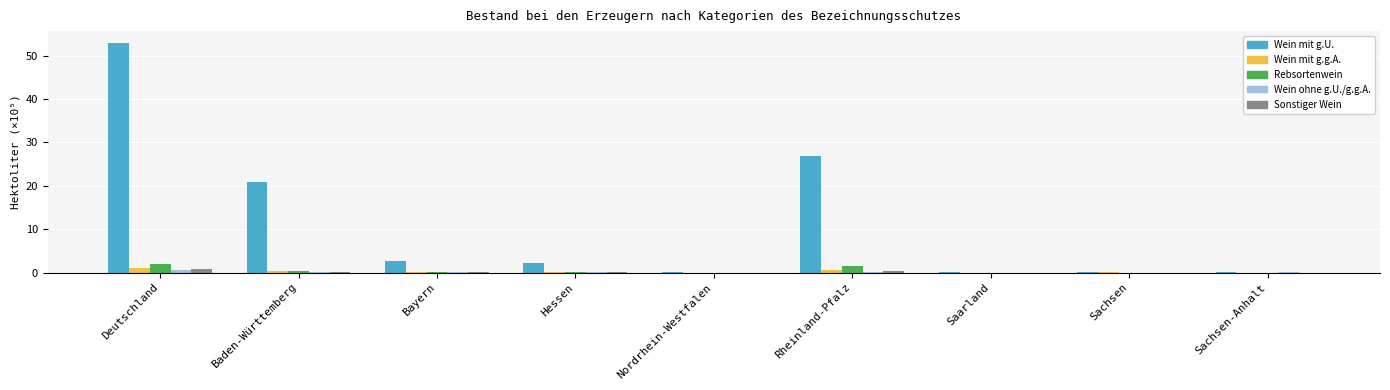

Between Baden-Württemberg and Saarland, which series saw the biggest shift?

Wein mit g.U.